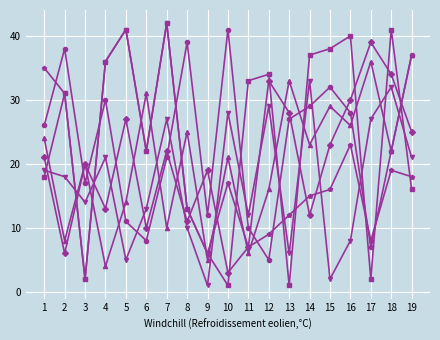

What is the minimum value shown in the chart?

1